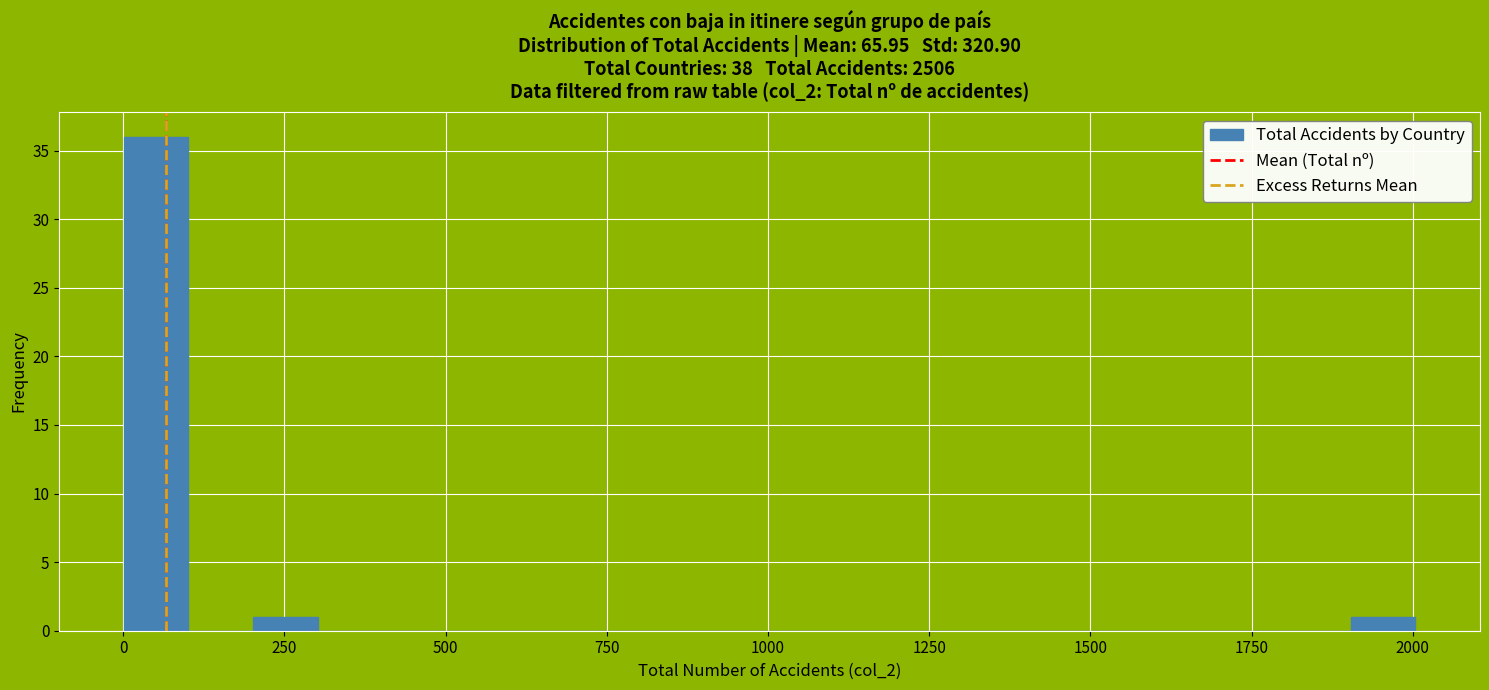

Around what value on the x-axis is the tallest bar? Give the approximate position of its centre, as read against the axis.

50